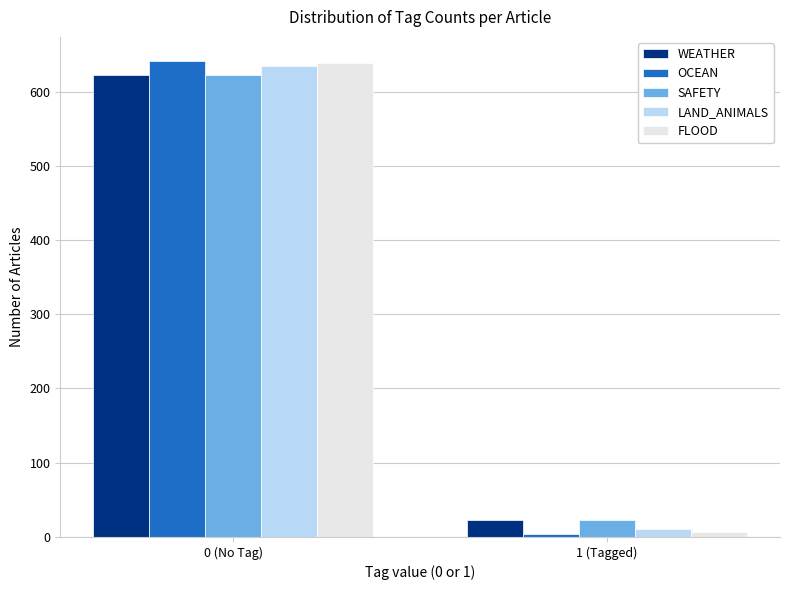

Reading left to right, what are all the values shown in this chart?

WEATHER: 623	22
OCEAN: 642	3
SAFETY: 623	22
LAND_ANIMALS: 635	10
FLOOD: 639	6